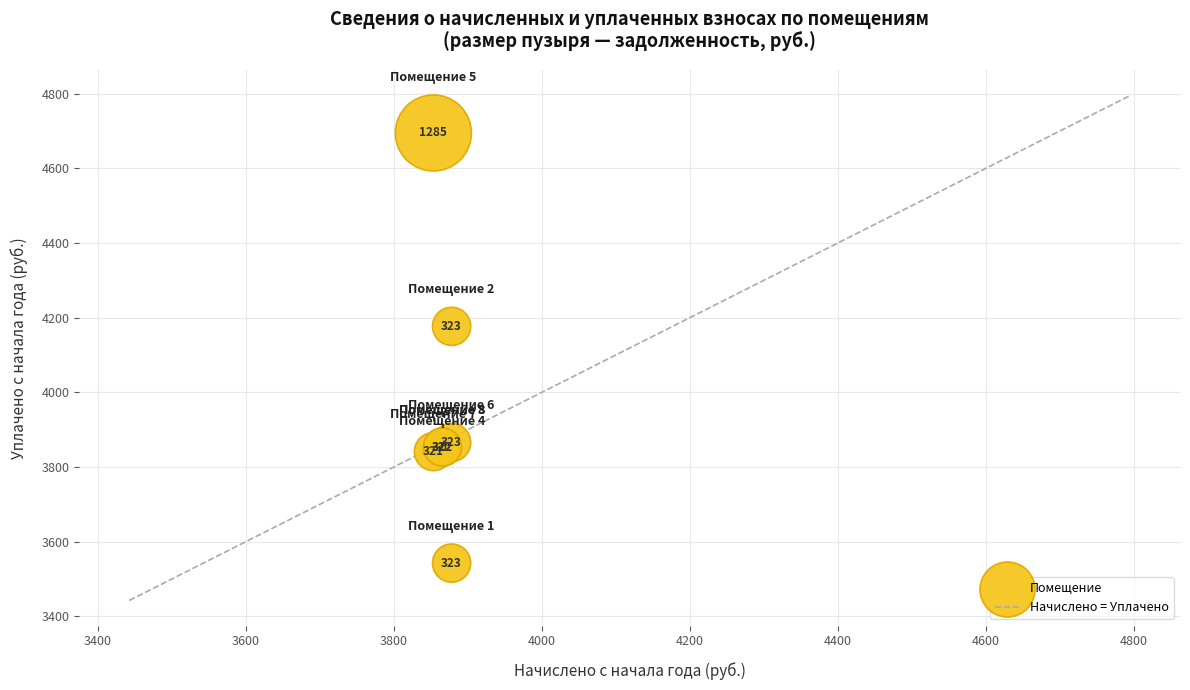

What Y value in the scatter plot is closest to 4118?

4176.9